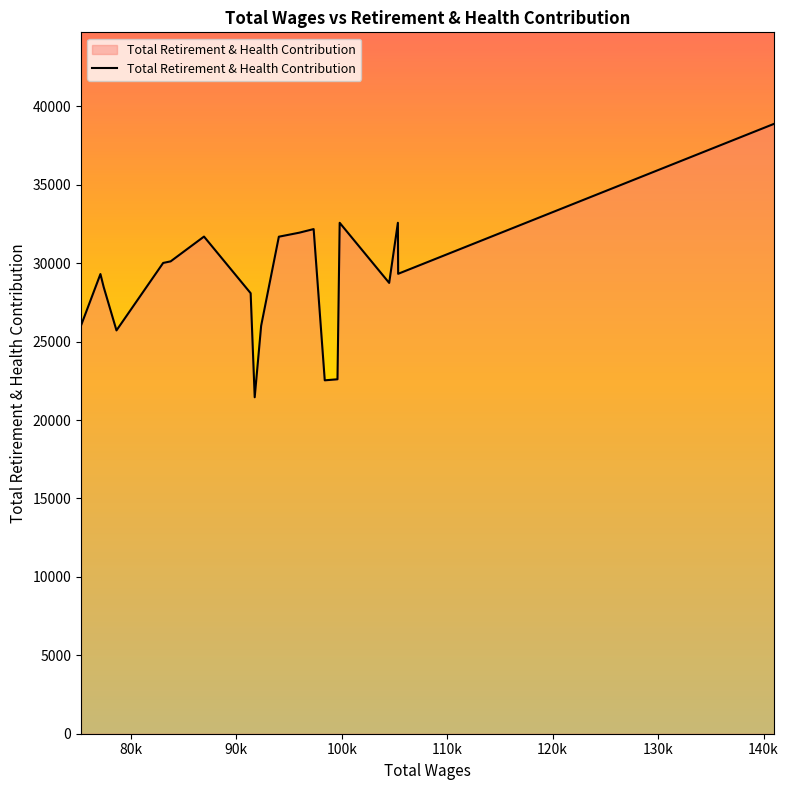

What is the minimum value shown in the chart?

21451